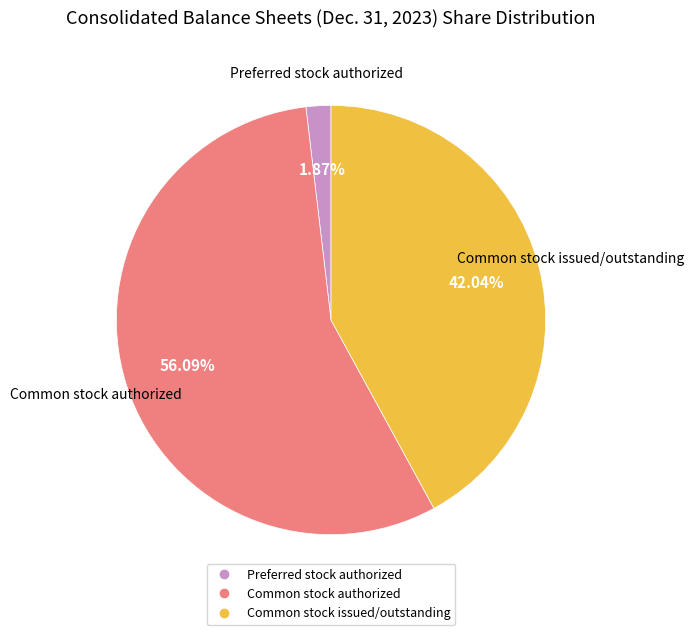

Is there any slice that represents more than half of the pie?

Yes